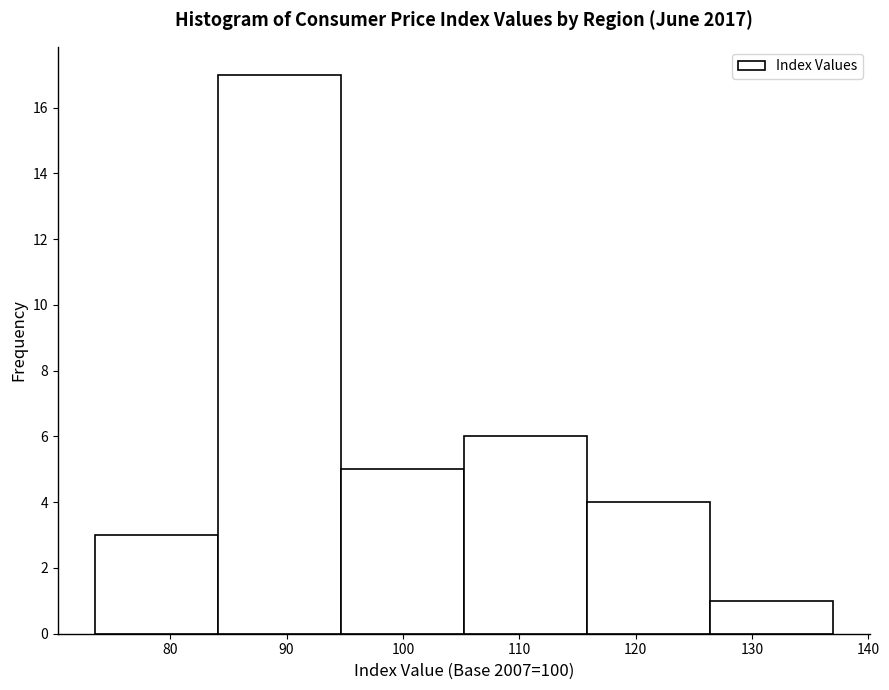

Reading left to right, list every bar in this chart as the range it spans on the x-axis followed by its height. Neither the bar edges nor the heights are printed on the chart, so give them approximately, as read against the axes.

74 to 84: 3
84 to 95: 17
95 to 105: 5
105 to 116: 6
116 to 126: 4
126 to 137: 1